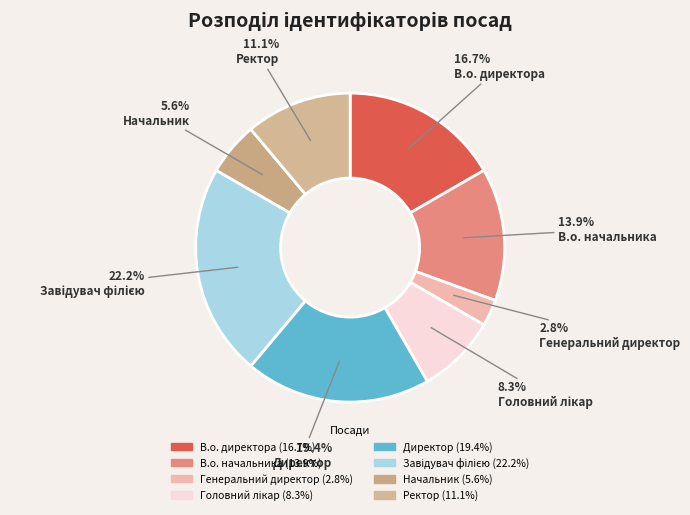

To the nearest percent, what is the difference between the Головний лікар and Начальник slice percentages?

3%